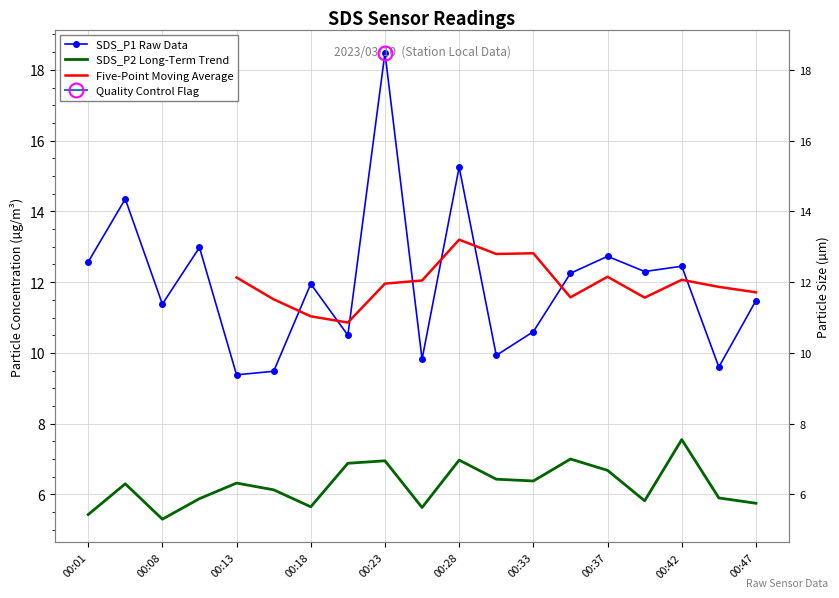

True or false: SDS_P2 and SDS_P1 cross at least once.

False